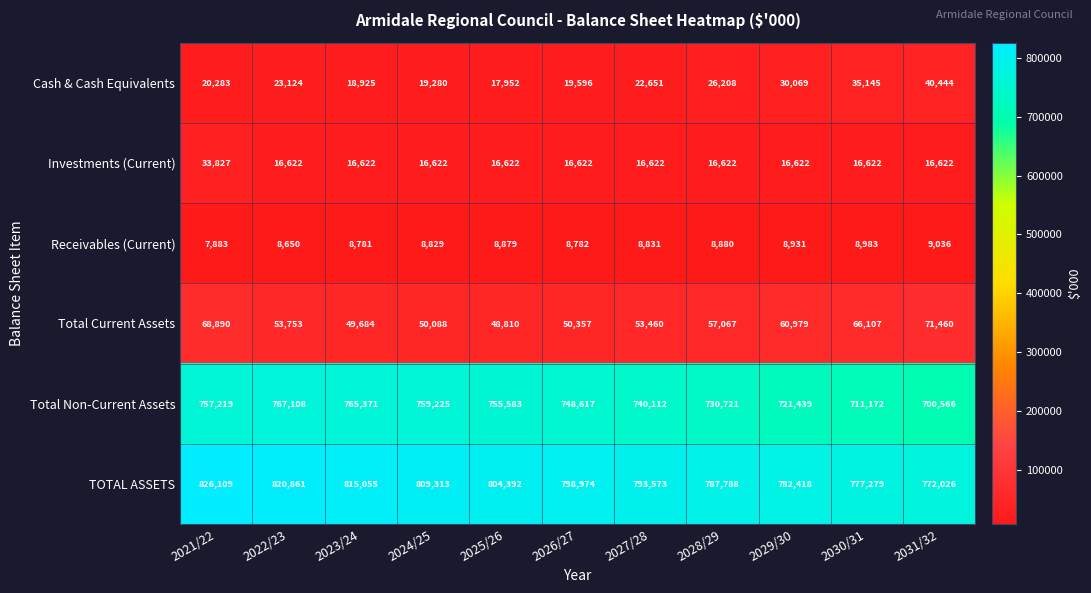

Between 2023/24 and 2027/28, which series saw the biggest shift?

Total Non-Current Assets